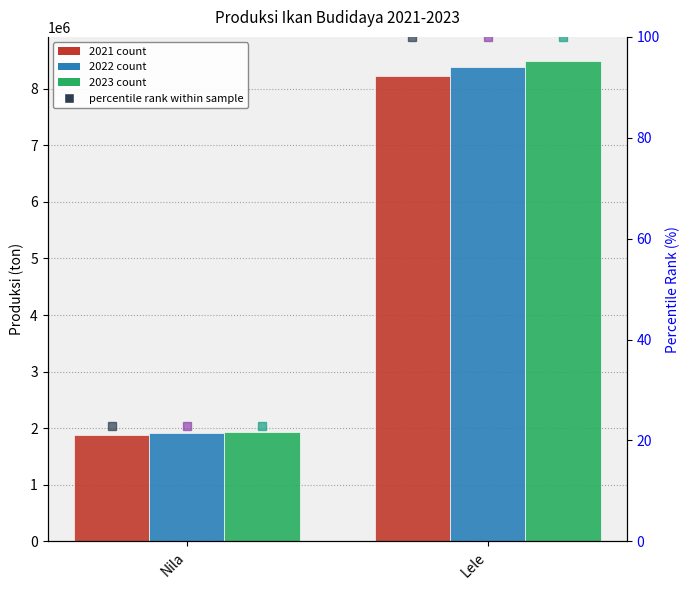

How many distinct data groups are displayed?

3